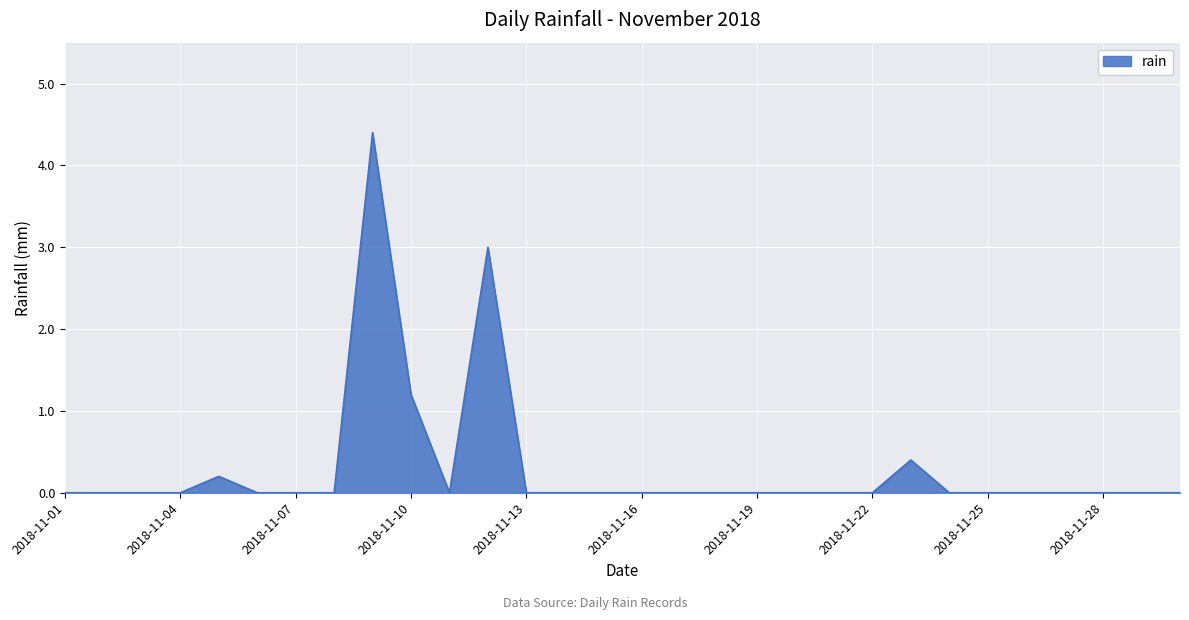

What is the maximum value shown in the chart?

4.4